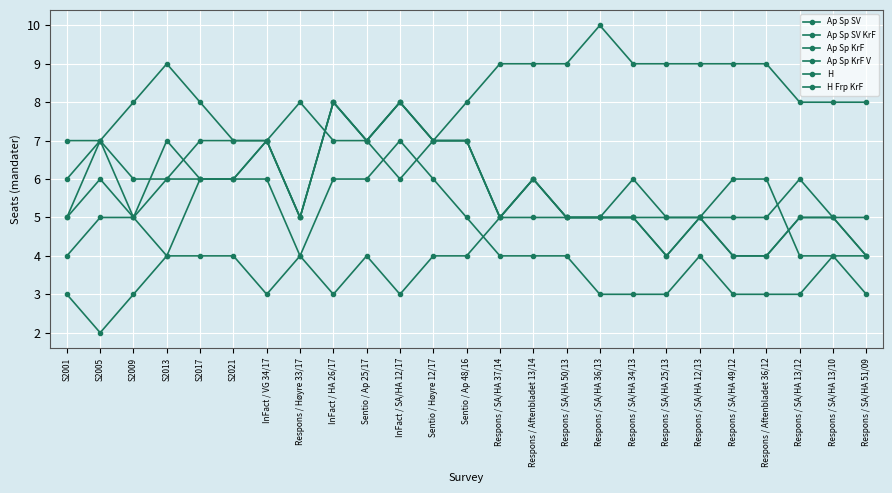

At which category is the sum across all series the highest?

InFact / HA 26/17